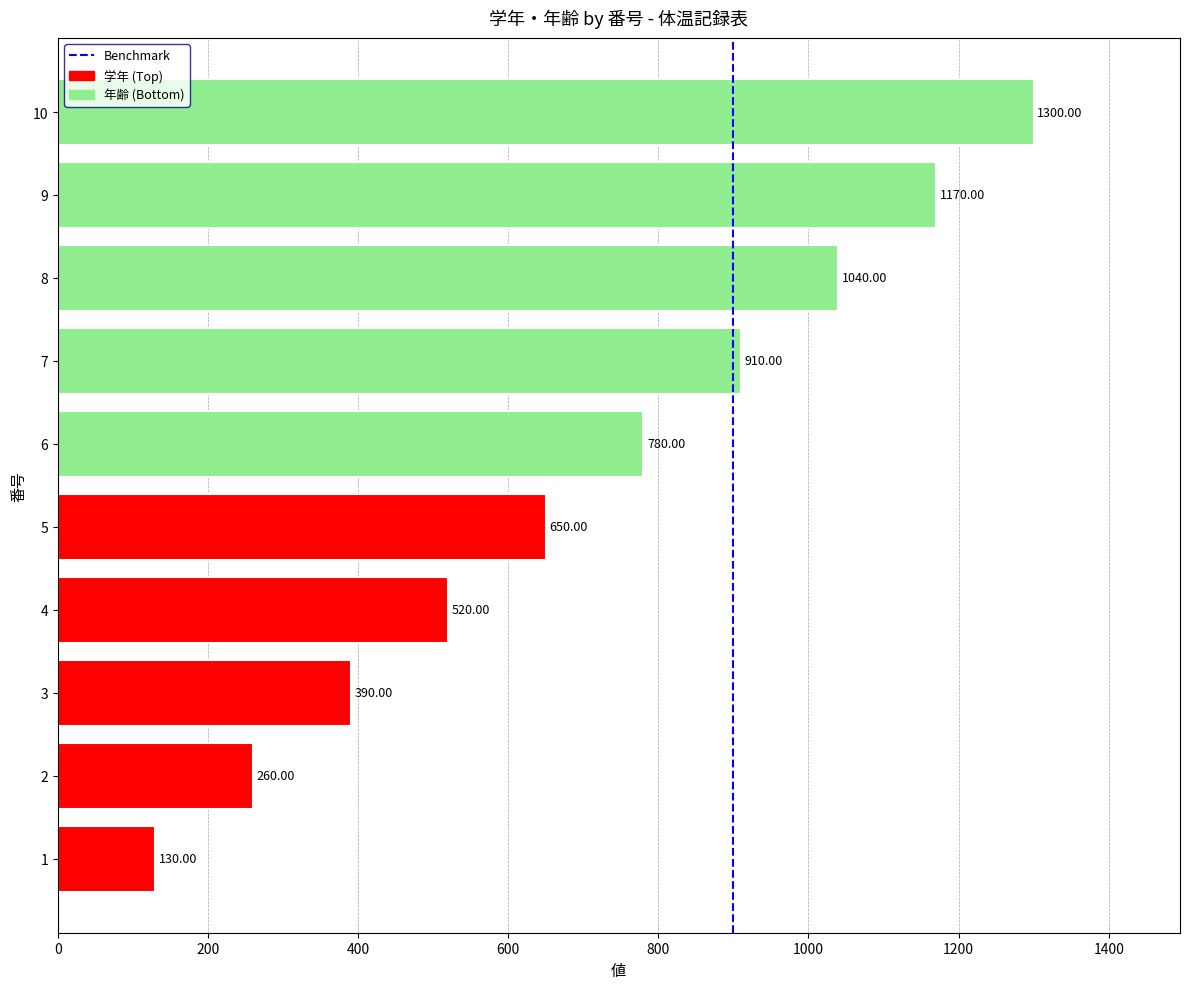

Which label corresponds to the largest value in the chart?

10